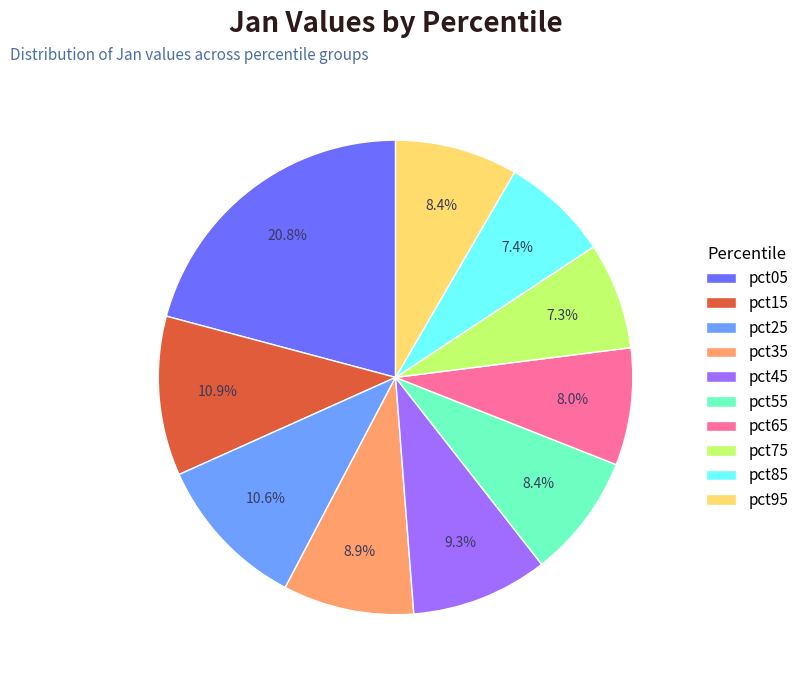

What is the largest slice in the pie chart?

pct05